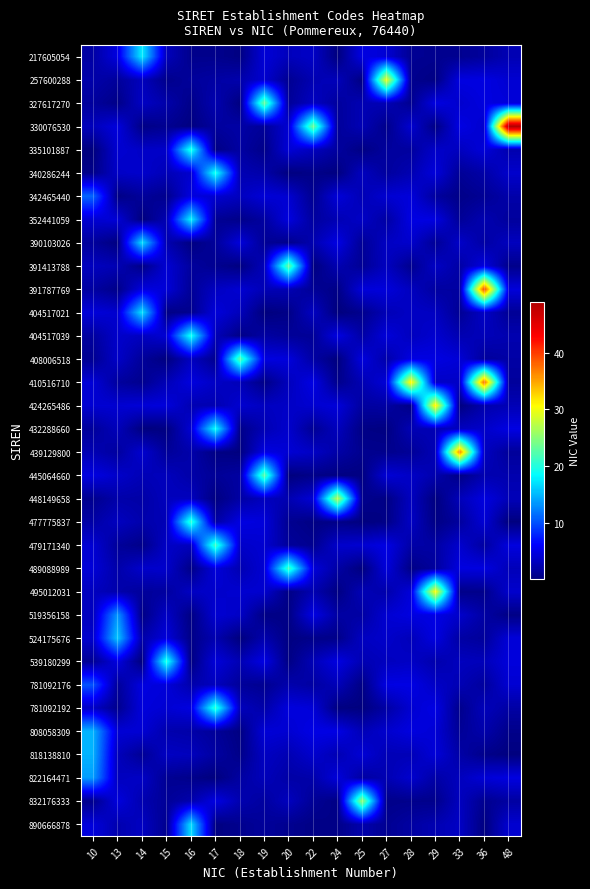

Reading left to right, transcribe all the data shown in this chart.

217605054: 10=1.9	13=4.8	14=17.7	15=3.0	16=0.8	17=0.8	18=0.3	19=4.3	20=3.0	22=3.5	24=0.1	25=4.8	27=4.2	28=1.1	29=0.9	33=0.9	36=1.5	48=2.6
257600288: 10=2.2	13=1.5	14=3.1	15=0.7	16=1.5	17=1.8	18=2.3	19=3.9	20=1.0	22=2.6	24=3.0	25=0.2	27=30.0	28=0.9	29=0.3	33=4.7	36=4.8	48=4.0
327617270: 10=1.5	13=0.5	14=3.4	15=2.2	16=0.6	17=2.5	18=0.2	19=23.5	20=1.3	22=3.3	24=1.6	25=2.6	27=2.7	28=0.9	29=4.8	33=3.9	36=4.7	48=4.5
330076530: 10=3.0	13=4.6	14=0.4	15=1.0	16=0.2	17=1.6	18=1.9	19=1.4	20=4.1	22=23.8	24=1.4	25=2.7	27=0.7	28=4.0	29=0.4	33=4.9	36=3.9	48=49.0
335101887: 10=0.0	13=4.1	14=3.5	15=3.6	16=19.9	17=0.4	18=1.8	19=0.6	20=4.3	22=3.1	24=1.7	25=0.3	27=1.6	28=1.6	29=3.6	33=3.2	36=4.4	48=2.4
340286244: 10=0.6	13=3.6	14=3.8	15=2.8	16=3.9	17=19.5	18=2.6	19=2.1	20=0.1	22=0.5	24=0.2	25=3.2	27=1.6	28=2.5	29=4.5	33=1.2	36=2.1	48=3.8
342465440: 10=11.1	13=0.4	14=1.4	15=0.8	16=4.6	17=4.0	18=3.2	19=4.4	20=4.0	22=0.9	24=4.5	25=2.7	27=4.0	28=4.5	29=1.6	33=0.6	36=1.1	48=2.1
352441059: 10=4.1	13=4.3	14=0.0	15=2.6	16=18.1	17=1.1	18=0.6	19=1.7	20=4.7	22=1.6	24=2.6	25=3.5	27=1.8	28=4.9	29=4.8	33=1.3	36=2.5	48=1.5
390103026: 10=1.4	13=0.2	14=17.0	15=2.5	16=0.3	17=1.4	18=4.5	19=1.2	20=0.7	22=2.4	24=4.9	25=1.2	27=3.4	28=3.8	29=1.2	33=3.6	36=1.8	48=3.2
391413788: 10=3.2	13=2.7	14=0.5	15=4.2	16=1.6	17=0.9	18=0.2	19=3.0	20=23.4	22=0.1	24=2.6	25=1.1	27=3.2	28=0.9	29=3.5	33=1.9	36=4.7	48=0.7
391787769: 10=1.7	13=0.6	14=4.6	15=4.4	16=1.3	17=3.3	18=4.1	19=2.8	20=2.6	22=1.2	24=0.5	25=4.5	27=4.5	28=3.2	29=1.7	33=1.7	36=39.6	48=4.5
404517021: 10=4.4	13=3.9	14=17.2	15=0.4	16=0.8	17=4.5	18=3.0	19=0.0	20=0.5	22=3.3	24=0.0	25=0.8	27=2.7	28=3.5	29=3.3	33=1.1	36=3.6	48=1.2
404517039: 10=1.6	13=3.7	14=3.2	15=4.2	16=19.3	17=2.8	18=0.5	19=1.8	20=1.3	22=1.2	24=4.9	25=2.0	27=4.5	28=3.2	29=4.0	33=2.5	36=2.9	48=2.5
408006518: 10=1.0	13=3.6	14=1.4	15=0.1	16=3.2	17=0.9	18=22.7	19=4.8	20=4.6	22=1.9	24=0.1	25=4.6	27=2.1	28=4.8	29=4.8	33=4.3	36=1.5	48=1.9
410516710: 10=4.3	13=1.6	14=0.8	15=2.8	16=4.7	17=3.5	18=2.9	19=0.5	20=3.1	22=5.0	24=0.7	25=2.6	27=4.4	28=31.7	29=3.5	33=3.5	36=37.8	48=1.5
424265486: 10=4.0	13=4.1	14=4.3	15=4.6	16=2.6	17=2.5	18=4.0	19=3.2	20=3.5	22=4.0	24=4.5	25=1.7	27=1.9	28=0.5	29=31.9	33=0.2	36=2.3	48=2.7
432288660: 10=1.4	13=3.0	14=0.2	15=0.2	16=4.1	17=18.8	18=0.6	19=2.6	20=3.8	22=1.1	24=3.1	25=0.4	27=0.3	28=2.7	29=2.7	33=3.2	36=3.6	48=4.9
439129800: 10=2.6	13=1.6	14=4.0	15=1.4	16=2.2	17=0.4	18=0.1	19=4.8	20=4.2	22=3.5	24=2.0	25=0.9	27=0.8	28=1.3	29=2.7	33=36.6	36=3.3	48=1.4
445064660: 10=4.8	13=3.7	14=2.8	15=3.1	16=2.1	17=1.2	18=1.8	19=22.8	20=0.1	22=0.6	24=0.2	25=0.2	27=4.3	28=3.5	29=2.4	33=0.5	36=2.5	48=2.4
448149658: 10=0.9	13=2.2	14=2.0	15=3.1	16=3.2	17=0.2	18=1.9	19=3.1	20=2.5	22=4.3	24=27.3	25=0.8	27=0.4	28=3.2	29=0.1	33=2.9	36=4.7	48=2.9
477775837: 10=1.9	13=3.2	14=2.3	15=2.7	16=20.7	17=1.9	18=4.8	19=4.5	20=1.0	22=0.3	24=0.5	25=0.1	27=0.5	28=3.4	29=0.4	33=1.6	36=4.2	48=0.1
479171340: 10=4.1	13=1.4	14=0.6	15=3.5	16=3.1	17=21.4	18=3.7	19=4.0	20=1.4	22=0.9	24=3.8	25=4.0	27=5.0	28=2.1	29=1.9	33=3.9	36=1.7	48=4.7
489088989: 10=4.3	13=2.1	14=3.8	15=3.8	16=0.5	17=4.5	18=2.5	19=4.1	20=21.6	22=4.5	24=1.9	25=0.1	27=4.5	28=0.5	29=1.6	33=4.8	36=4.8	48=2.9
495012031: 10=3.2	13=2.2	14=1.5	15=1.6	16=3.4	17=3.8	18=4.0	19=3.9	20=0.5	22=2.5	24=0.3	25=2.7	27=2.2	28=4.4	29=30.8	33=0.6	36=0.7	48=3.8
519356158: 10=3.1	13=13.5	14=0.4	15=3.5	16=0.4	17=4.1	18=3.5	19=0.4	20=0.4	22=4.9	24=1.9	25=1.9	27=4.1	28=4.7	29=4.9	33=3.8	36=1.9	48=0.4
524175676: 10=3.9	13=15.8	14=2.1	15=4.5	16=0.6	17=2.5	18=0.1	19=2.3	20=0.3	22=0.6	24=0.6	25=3.2	27=3.7	28=2.9	29=4.8	33=1.9	36=1.4	48=4.3
539180299: 10=1.1	13=4.8	14=0.1	15=19.8	16=0.2	17=4.5	18=2.6	19=5.0	20=0.4	22=2.8	24=4.8	25=2.6	27=3.1	28=3.5	29=2.3	33=3.1	36=2.9	48=4.5
781092176: 10=10.2	13=1.4	14=4.8	15=4.5	16=2.3	17=3.1	18=1.4	19=0.9	20=2.3	22=1.8	24=2.9	25=0.4	27=4.9	28=4.9	29=3.5	33=2.7	36=1.5	48=4.1
781092192: 10=3.4	13=0.8	14=4.6	15=4.1	16=4.7	17=20.6	18=3.1	19=2.1	20=4.7	22=4.3	24=0.2	25=0.1	27=1.9	28=4.1	29=4.9	33=0.8	36=3.0	48=1.9
808058309: 10=14.8	13=4.2	14=4.2	15=2.3	16=2.1	17=1.4	18=0.3	19=4.3	20=4.1	22=5.0	24=5.0	25=2.8	27=3.8	28=4.7	29=4.2	33=1.2	36=2.3	48=0.6
818138810: 10=14.8	13=3.0	14=1.1	15=3.4	16=3.1	17=1.8	18=0.6	19=3.4	20=2.6	22=3.9	24=2.6	25=4.3	27=2.8	28=2.8	29=4.4	33=2.0	36=0.7	48=0.1
822164471: 10=13.8	13=3.1	14=3.5	15=1.1	16=0.7	17=0.1	18=1.8	19=2.9	20=2.0	22=2.2	24=4.5	25=1.7	27=2.6	28=3.9	29=2.0	33=3.1	36=4.3	48=4.7
832176333: 10=0.7	13=4.6	14=2.5	15=1.3	16=2.3	17=4.9	18=2.5	19=1.6	20=3.2	22=1.2	24=0.4	25=25.6	27=0.6	28=0.8	29=0.7	33=3.2	36=0.9	48=1.7
890666878: 10=4.5	13=2.4	14=3.3	15=0.9	16=17.0	17=0.2	18=0.8	19=1.4	20=0.9	22=0.4	24=0.6	25=2.3	27=1.0	28=1.8	29=2.5	33=3.5	36=0.2	48=4.0